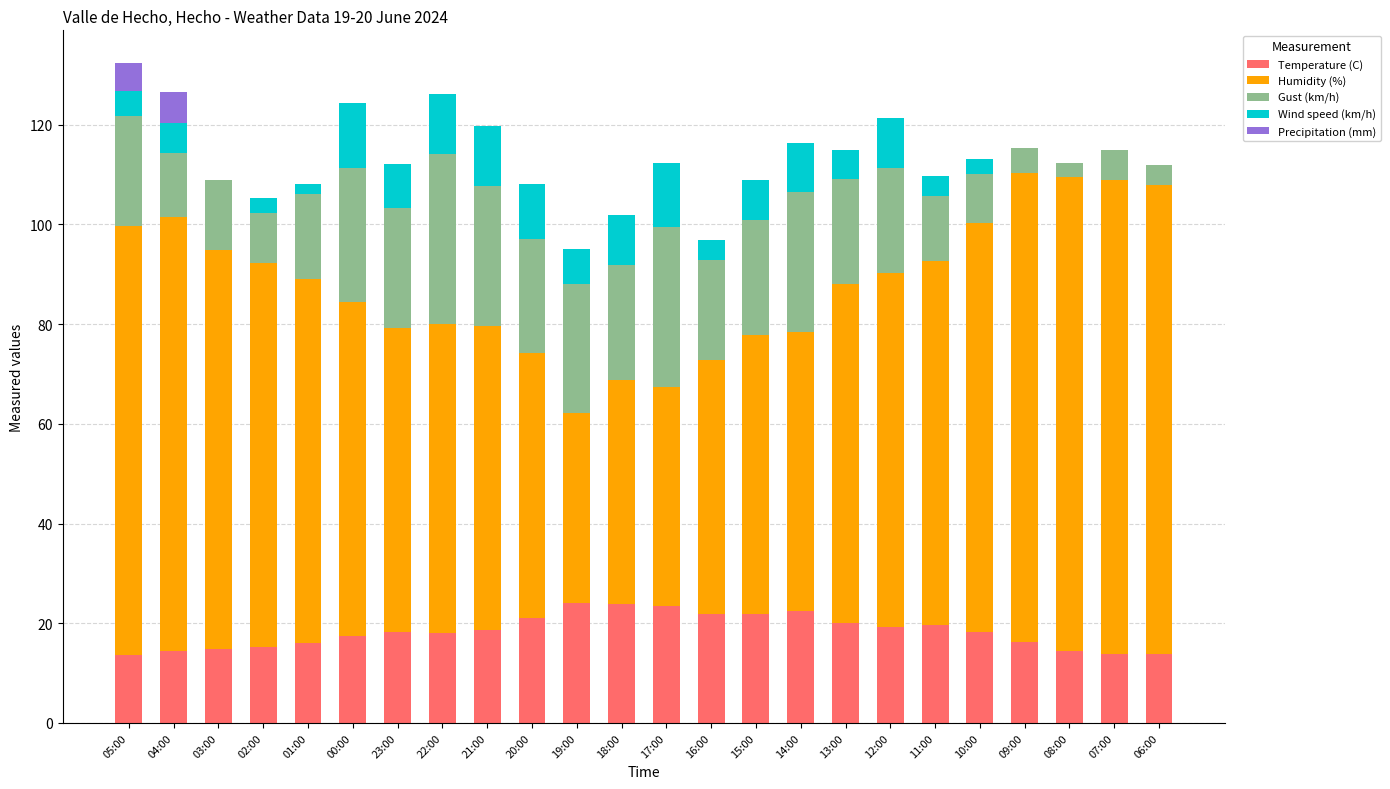

Are the bars grouped side by side (vs. stacked)?

No